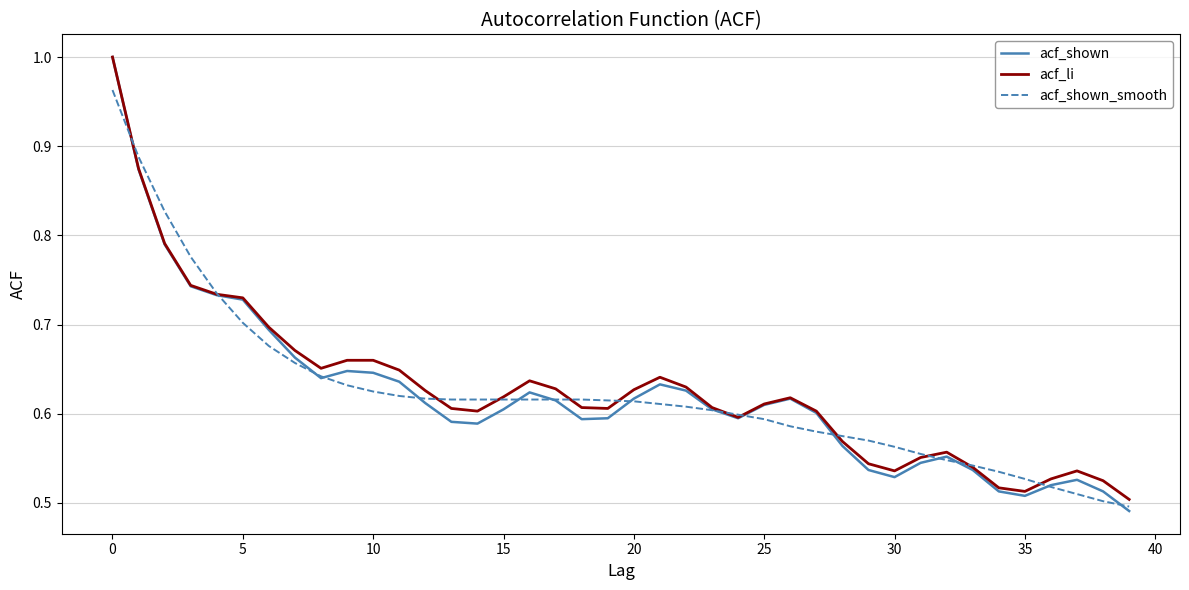

Does the chart display data point markers on the line(s)?

No